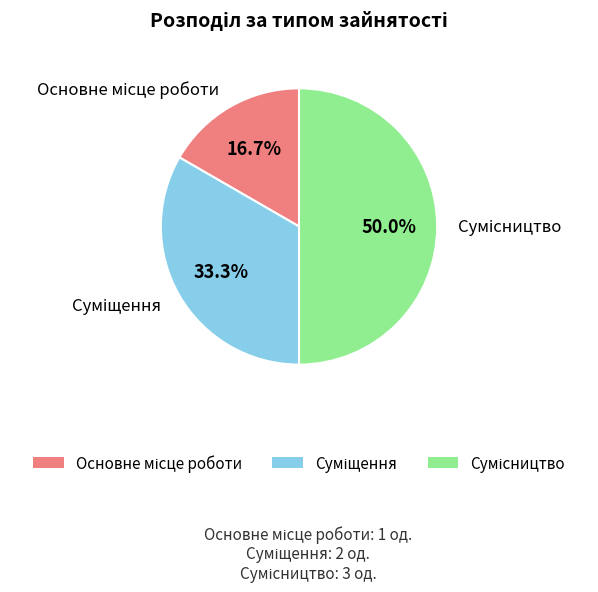

Which slice is the smallest?

Основне місце роботи